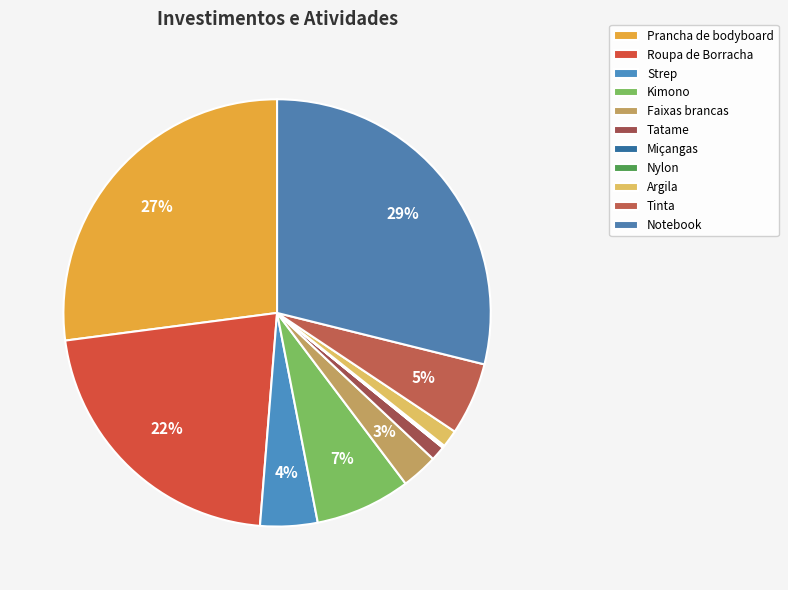

Count the number of slices in the pie.

11